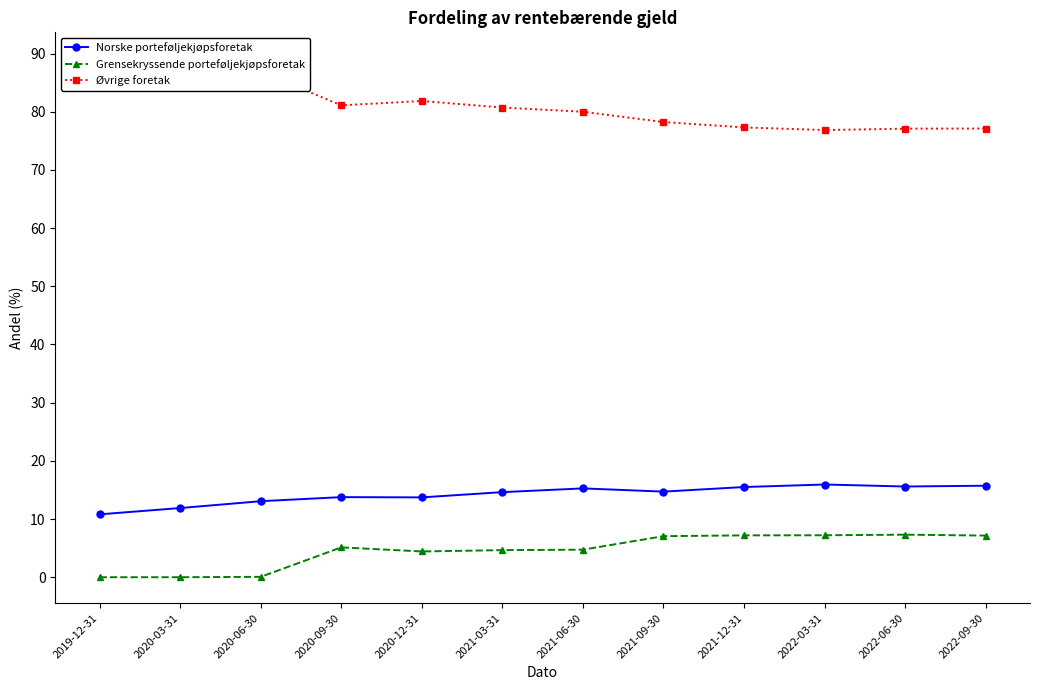

Reading right to left, list all the values displayed in this chart.

Norske porteføljekjøpsforetak: 2022-09-30=15.7	2022-06-30=15.6	2022-03-31=15.9	2021-12-31=15.5	2021-09-30=14.7	2021-06-30=15.3	2021-03-31=14.6	2020-12-31=13.7	2020-09-30=13.8	2020-06-30=13.1	2020-03-31=11.9	2019-12-31=10.8
Grensekryssende porteføljekjøpsforetak: 2022-09-30=7.2	2022-06-30=7.3	2022-03-31=7.2	2021-12-31=7.2	2021-09-30=7.1	2021-06-30=4.7	2021-03-31=4.7	2020-12-31=4.4	2020-09-30=5.1	2020-06-30=0.1	2020-03-31=0.0	2019-12-31=0.0
Øvrige foretak: 2022-09-30=77.1	2022-06-30=77.1	2022-03-31=76.9	2021-12-31=77.3	2021-09-30=78.2	2021-06-30=80.0	2021-03-31=80.7	2020-12-31=81.8	2020-09-30=81.1	2020-06-30=86.9	2020-03-31=88.1	2019-12-31=89.2